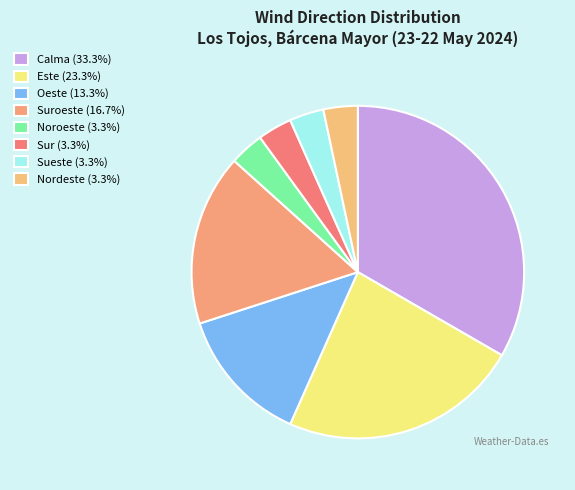

How many slices are in this pie chart?

8